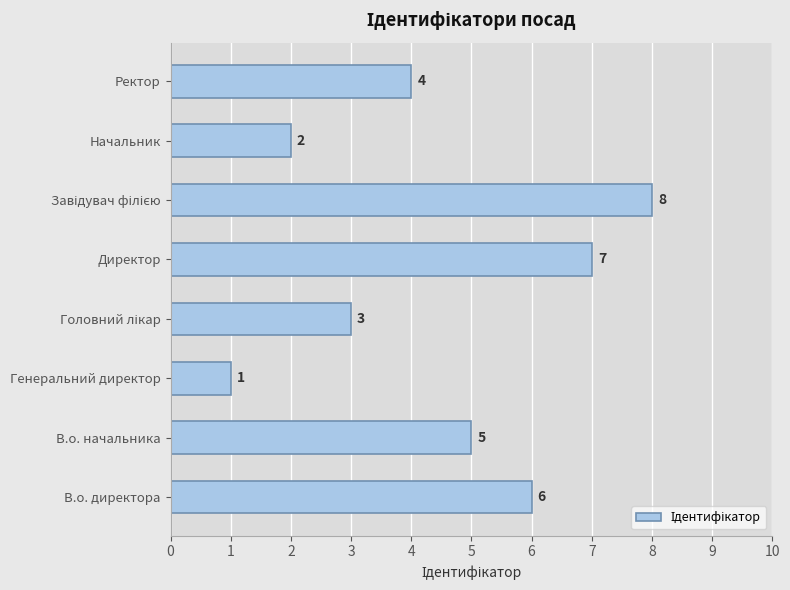

Approximately how many times larger is the value at Начальник compared to Ректор?

0.5